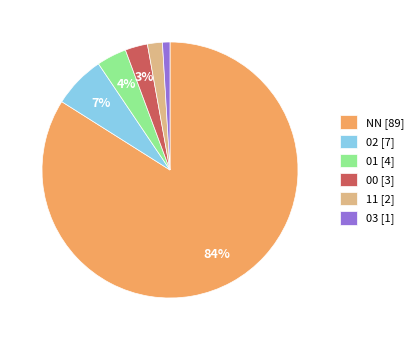

Which slice is the smallest?

03